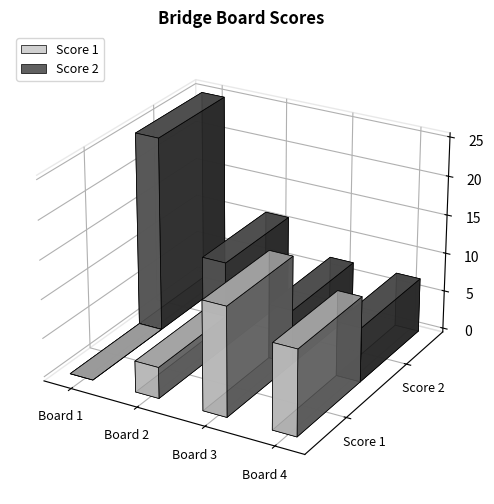

What is the difference between the second highest and minimum values in the Score 1 series?

11